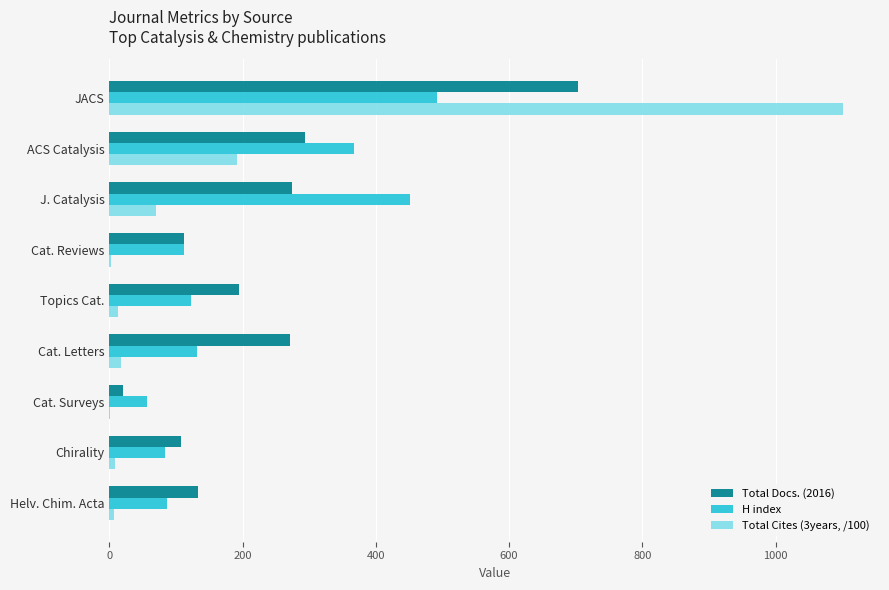

Read the H index value at JACS.

492.0